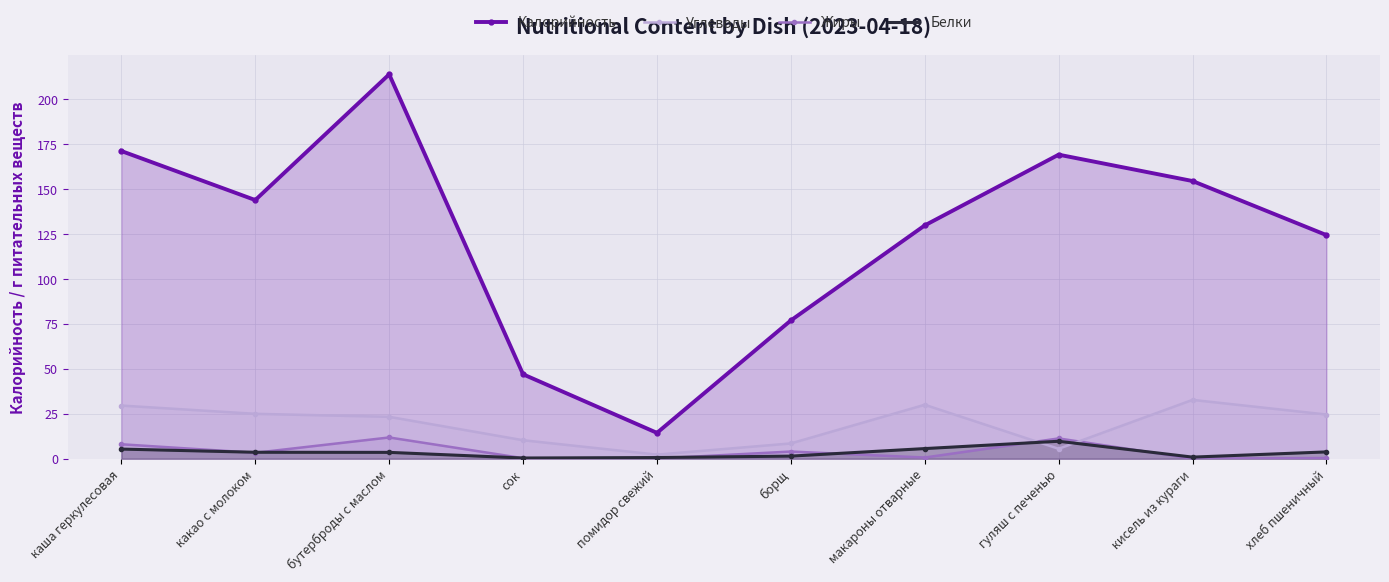

Which series changed the most between каша геркулесовая and какао с молоком?

Калорийность